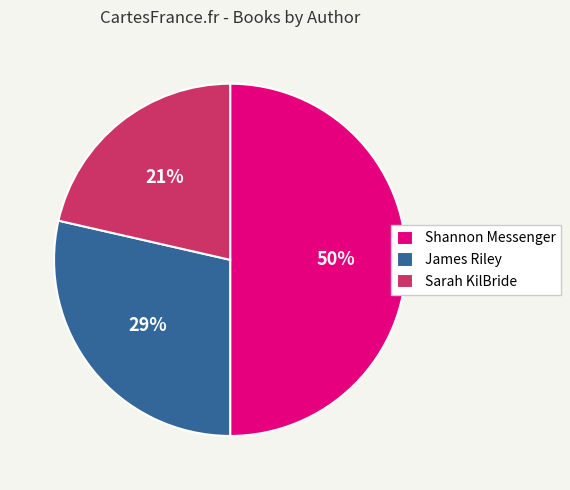

To the nearest percent, what percentage of the pie is James Riley?

29%